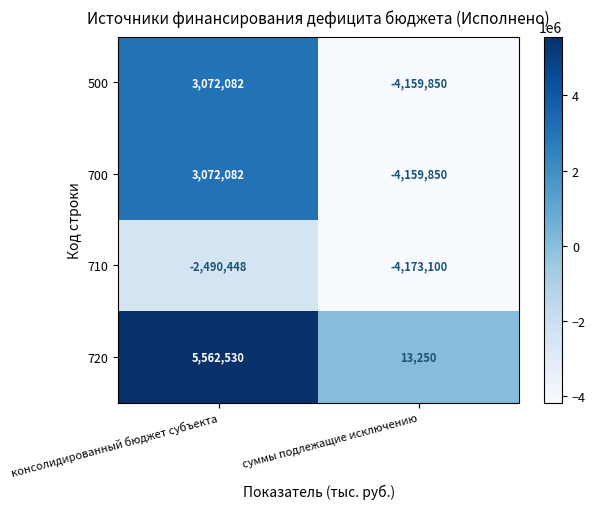

Rank the categories by 720 value from highest to lowest.

консолидированный бюджет субъекта, суммы подлежащие исключению